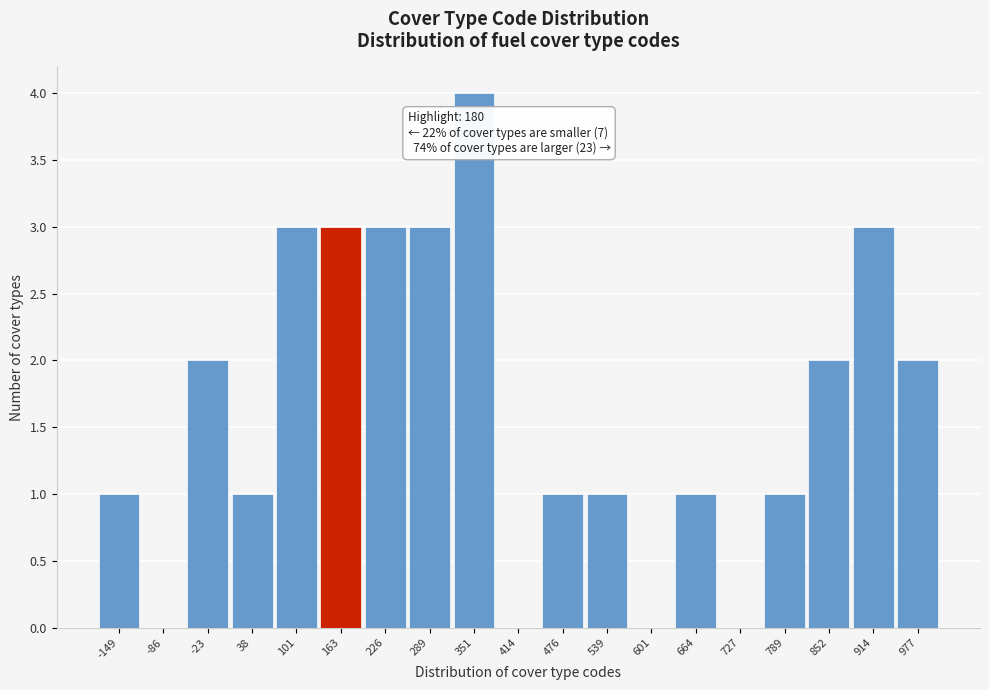

Reading left to right, transcribe all the data shown in this chart.

-149=1	-86=0	-23=2	38=1	101=3	163=3	226=3	289=3	351=4	414=0	476=1	539=1	601=0	664=1	727=0	789=1	852=2	914=3	977=2